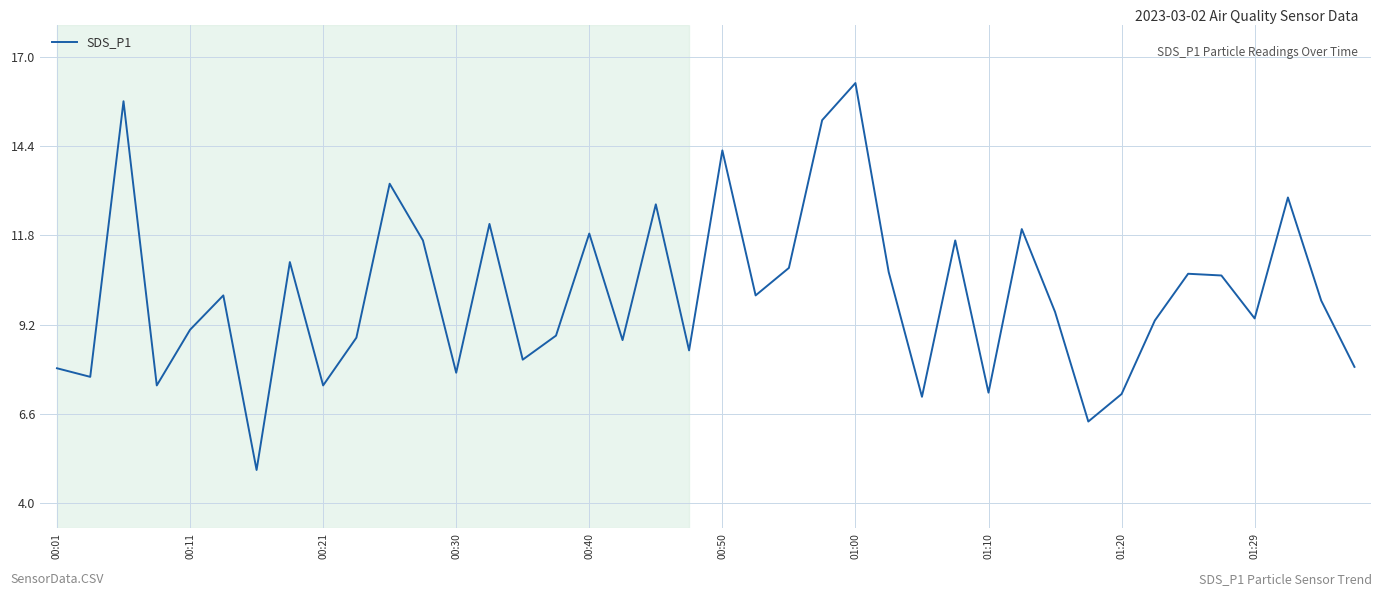

What is the difference between the maximum and minimum values?

11.3